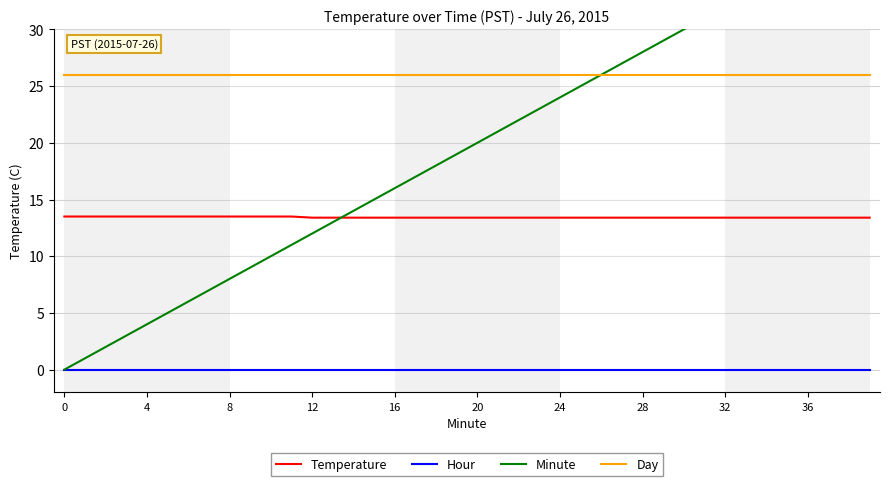

How many lines are shown in the chart?

4